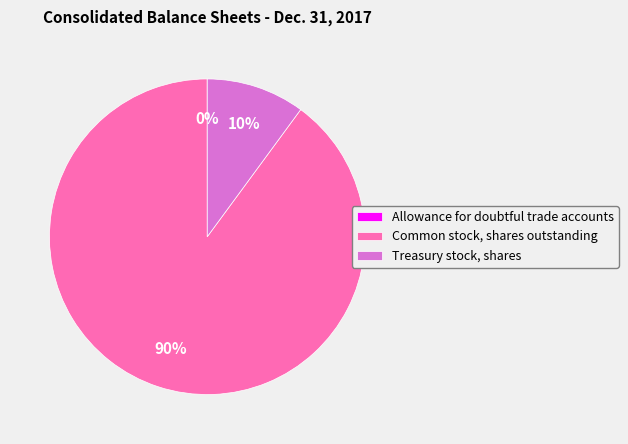

Between Common stock, shares outstanding and Treasury stock, shares, which is larger?

Common stock, shares outstanding